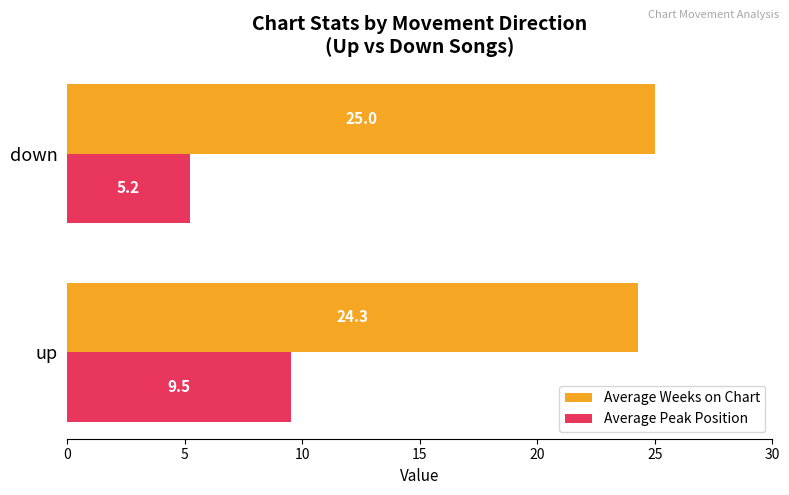

Which series has the largest range (max minus min)?

Average Peak Position